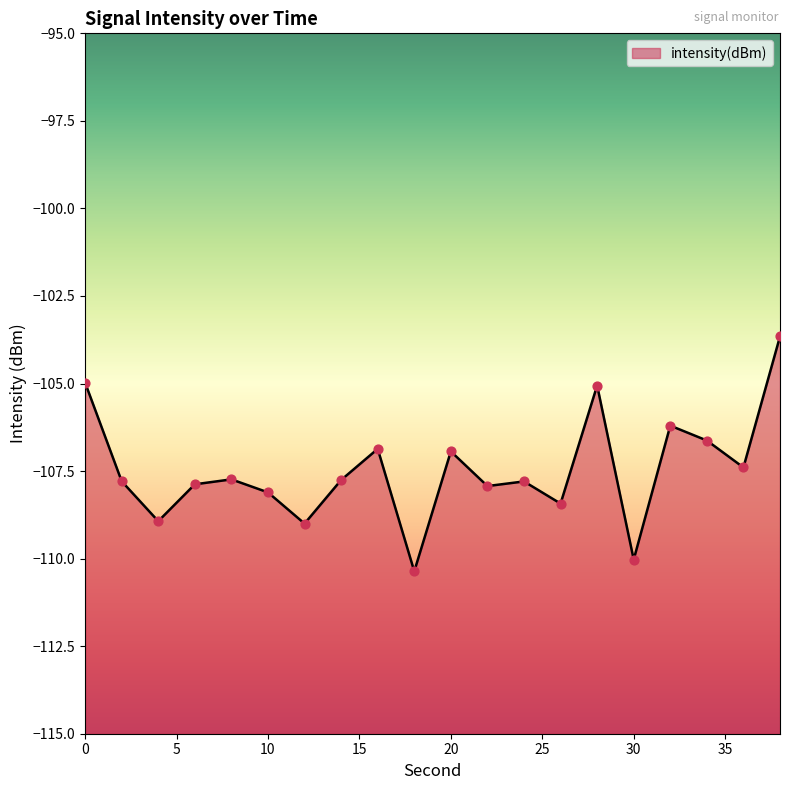

What is the change in value from 18 to 26?

+1.9